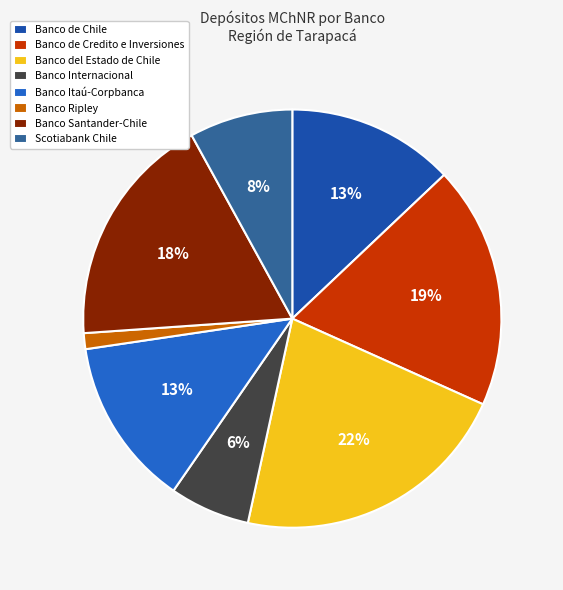

Is it true that Banco Santander-Chile is 18% of the pie?

True